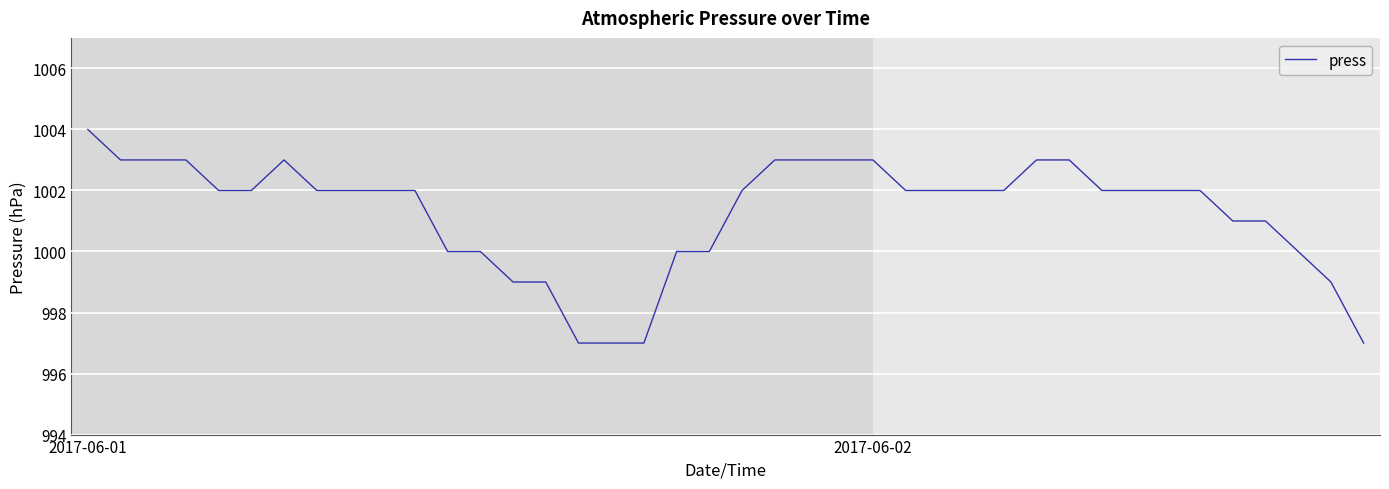

What is the smallest value displayed?

997